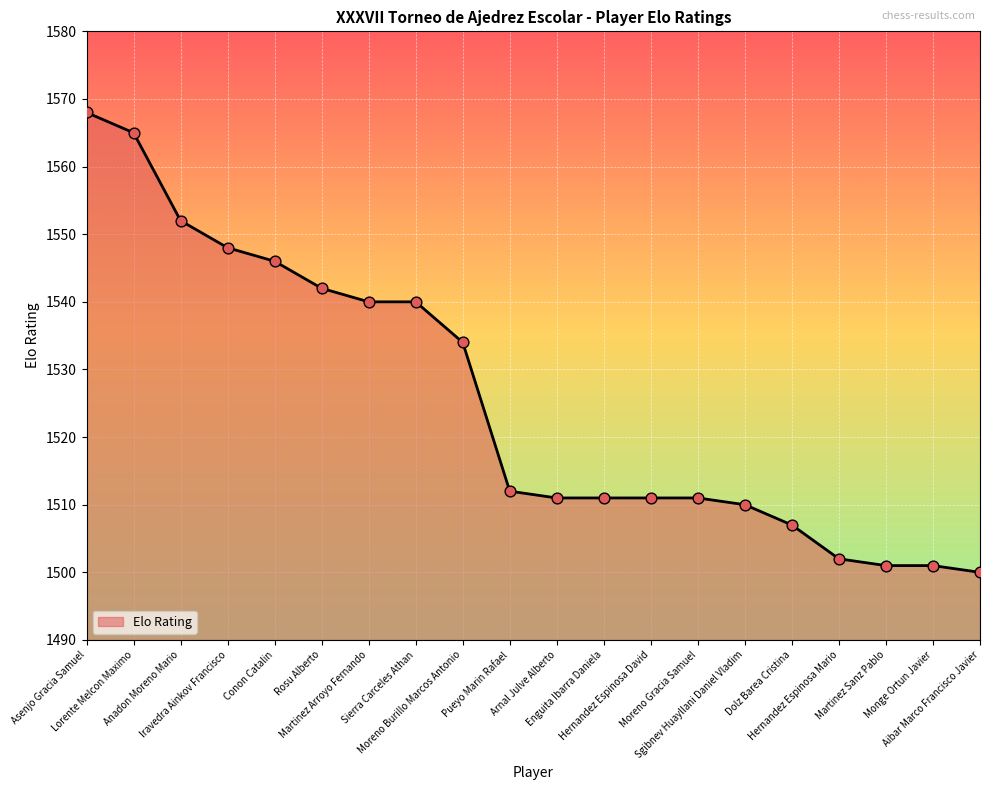

Approximately how many times larger is the value at Monge Ortun Javier compared to Hernandez Espinosa Mario?

1.0